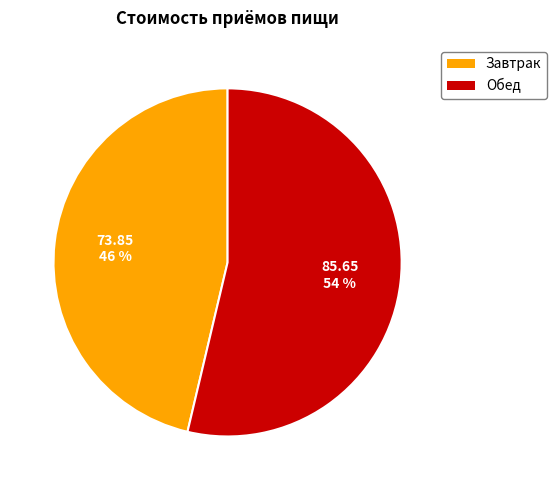

To the nearest percent, what is the combined percentage of Обед and Завтрак?

100%